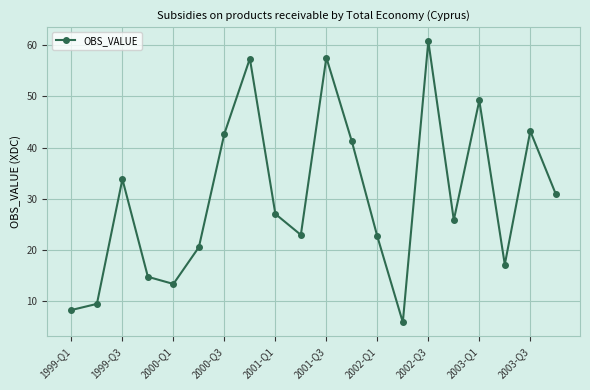

What is the value of the 9th point from the left?

27.0